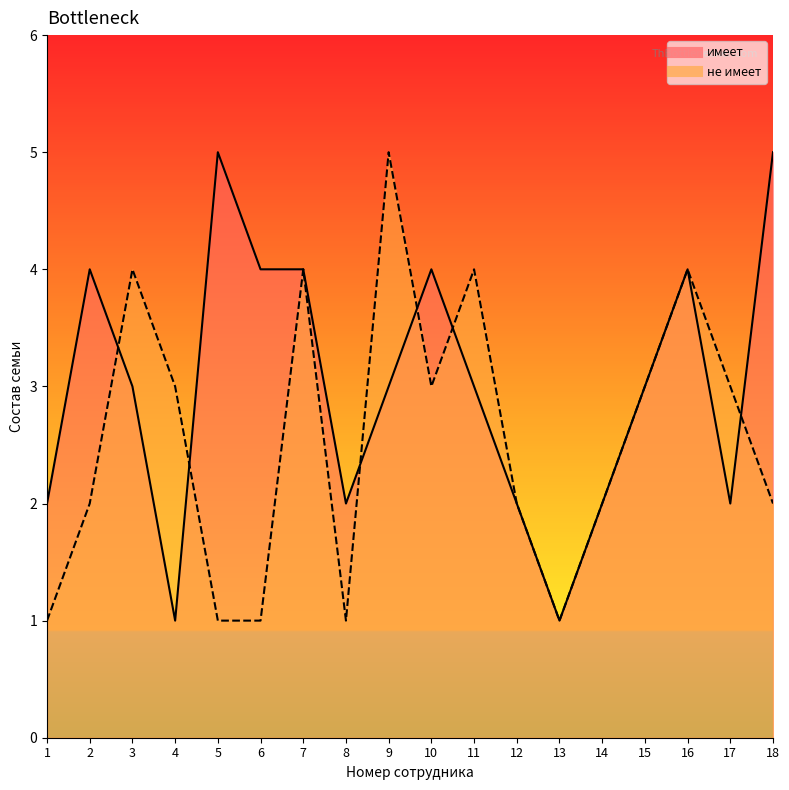

Reading left to right, transcribe all the data shown in this chart.

имеет: 1=2	2=4	3=3	4=1	5=5	6=4	7=4	8=2	9=3	10=4	11=3	12=2	13=1	14=2	15=3	16=4	17=2	18=5
не имеет: 1=1	2=2	3=4	4=3	5=1	6=1	7=4	8=1	9=5	10=3	11=4	12=2	13=1	14=2	15=3	16=4	17=3	18=2